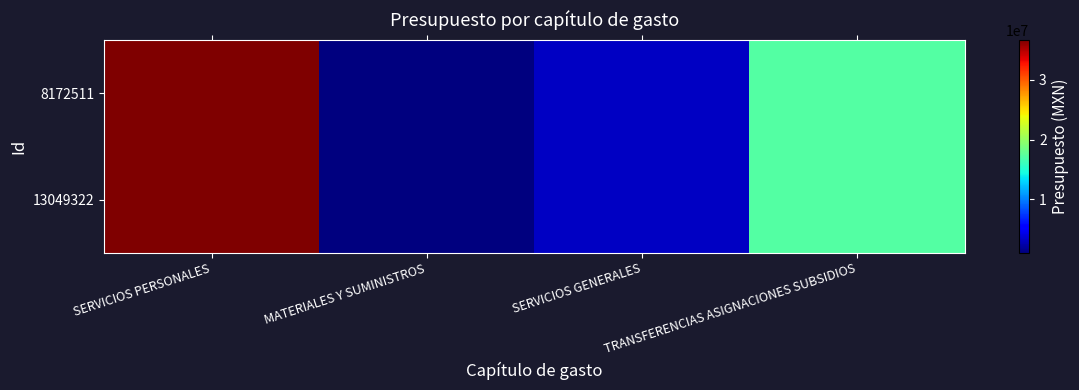

Reading right to left, extract all data points from this chart.

8172511: TRANSFERENCIAS ASIGNACIONES SUBSIDIOS=17100000	SERVICIOS GENERALES=3100164	MATERIALES Y SUMINISTROS=980000	SERVICIOS PERSONALES=36747260
13049322: TRANSFERENCIAS ASIGNACIONES SUBSIDIOS=17100000	SERVICIOS GENERALES=3100164	MATERIALES Y SUMINISTROS=980000	SERVICIOS PERSONALES=36747260